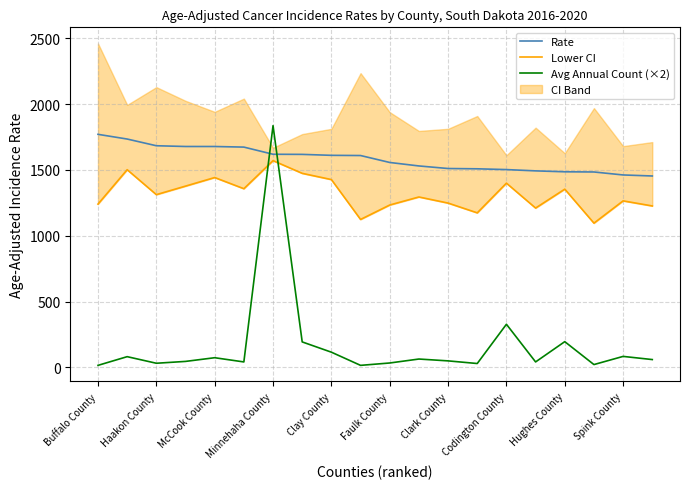

Which series has the widest spread of values?

Avg Annual Count (×2)